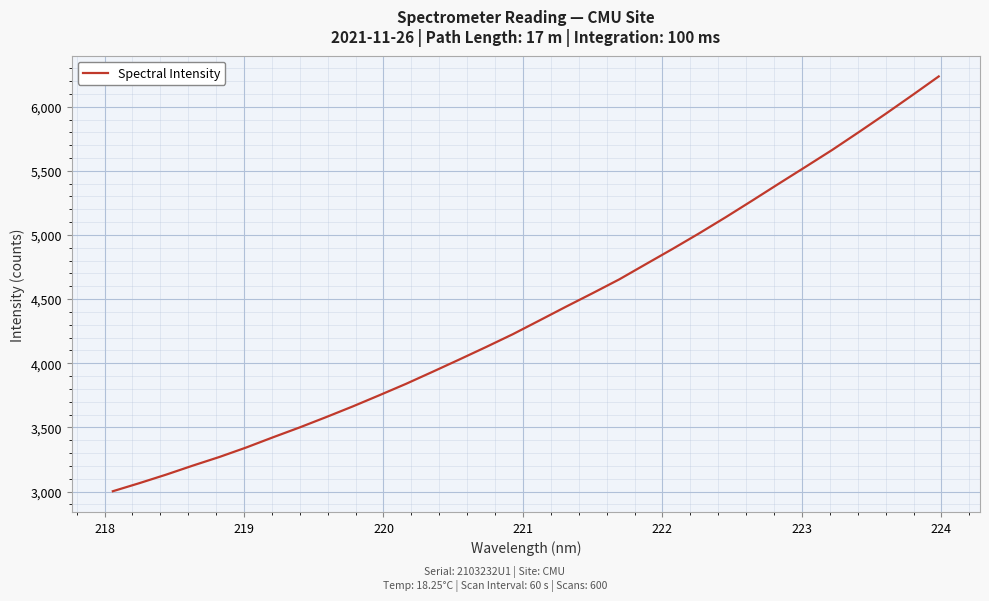

What is the greatest value displayed?

6236.0